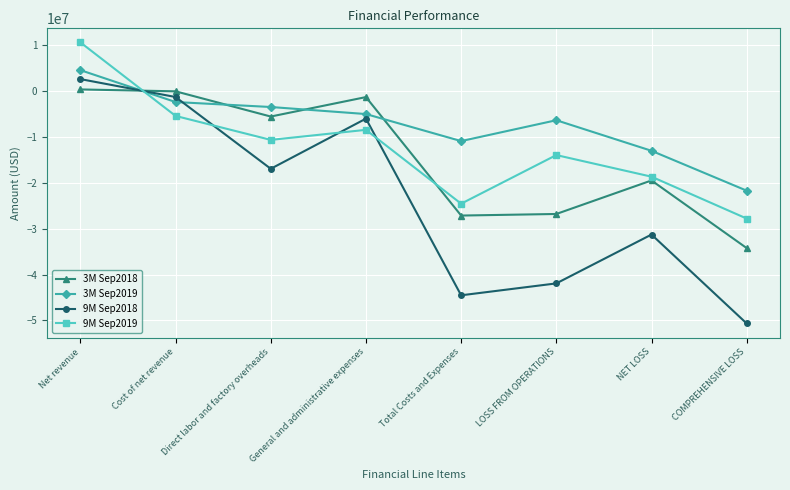

Reading left to right, list all the values displayed in this chart.

3M Sep2018: Net revenue=343080	Cost of net revenue=-68456	Direct labor and factory overheads=-5563494	General and administrative expenses=-1323933	Total Costs and Expenses=-27141997	LOSS FROM OPERATIONS=-26798917	NET LOSS=-19493034	COMPREHENSIVE LOSS=-34231800
3M Sep2019: Net revenue=4548542	Cost of net revenue=-2403532	Direct labor and factory overheads=-3485383	General and administrative expenses=-5020215	Total Costs and Expenses=-10914951	LOSS FROM OPERATIONS=-6366409	NET LOSS=-13029028	COMPREHENSIVE LOSS=-21719131
9M Sep2018: Net revenue=2594941	Cost of net revenue=-1310272	Direct labor and factory overheads=-16948499	General and administrative expenses=-6021561	Total Costs and Expenses=-44522445	LOSS FROM OPERATIONS=-41927504	NET LOSS=-31283007	COMPREHENSIVE LOSS=-50659838
9M Sep2019: Net revenue=10596521	Cost of net revenue=-5430269	Direct labor and factory overheads=-10653690	General and administrative expenses=-8460733	Total Costs and Expenses=-24557126	LOSS FROM OPERATIONS=-13960605	NET LOSS=-18670871	COMPREHENSIVE LOSS=-27798215